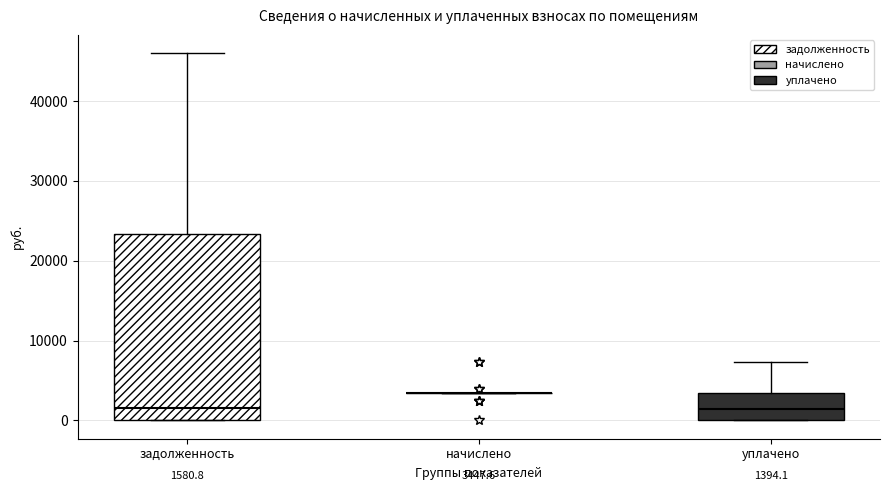

Comparing the boxes themselves (not the whiskers), which one is the tallest?

задолженность